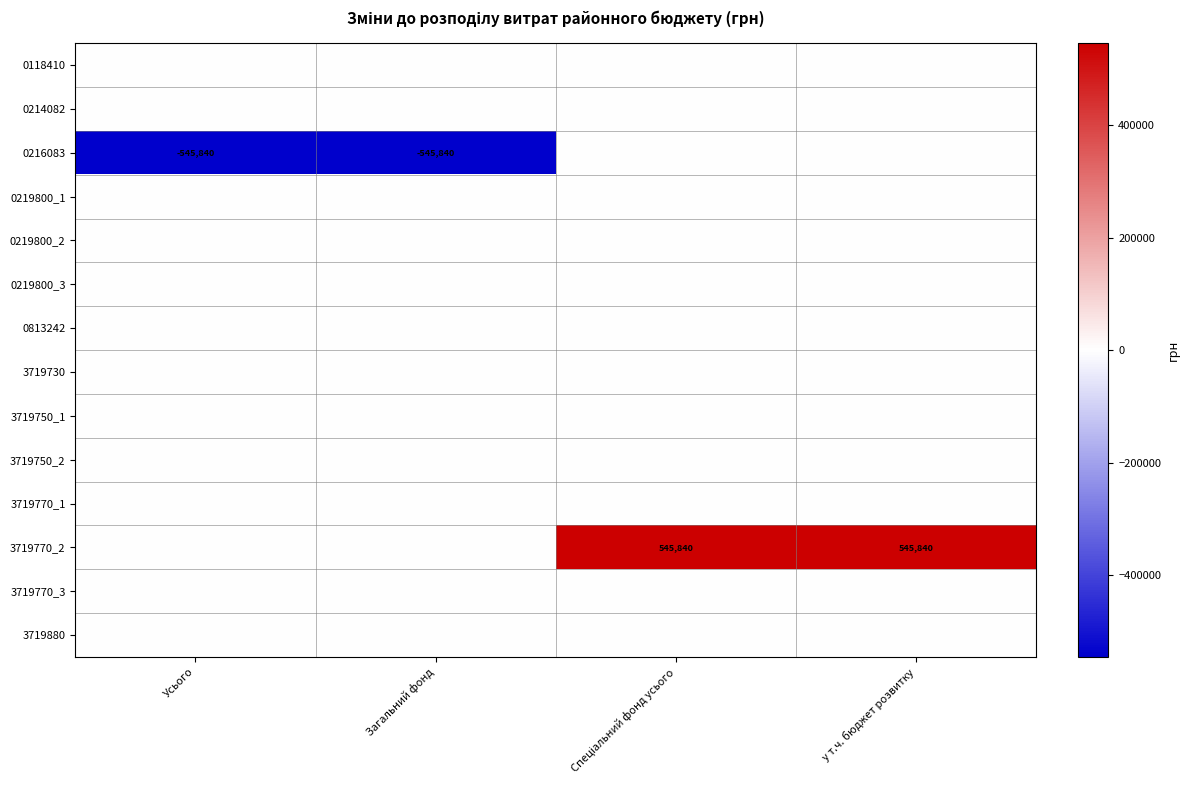

True or false: 0216083 has a value of -545840 at Усього.

True